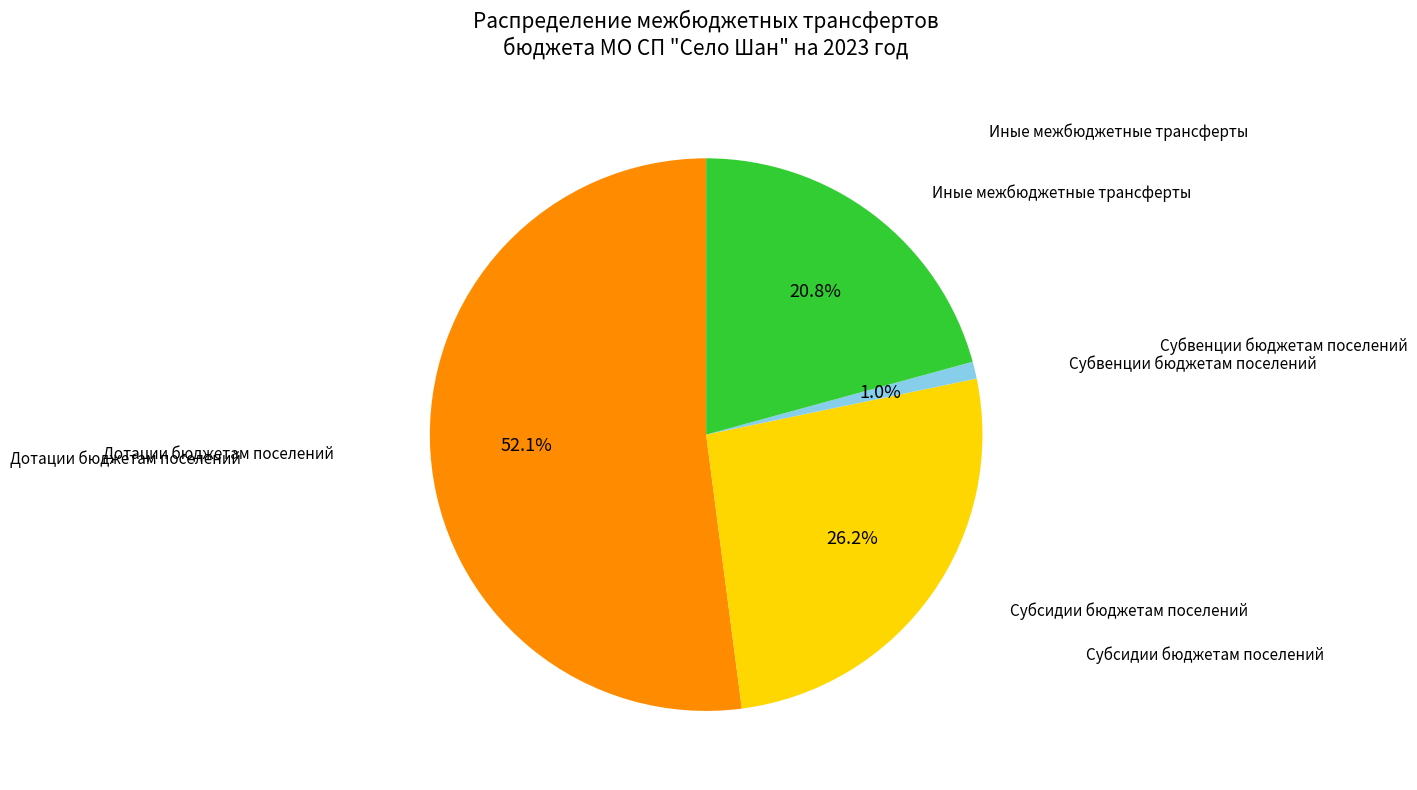

Is there a majority slice in this chart?

Yes